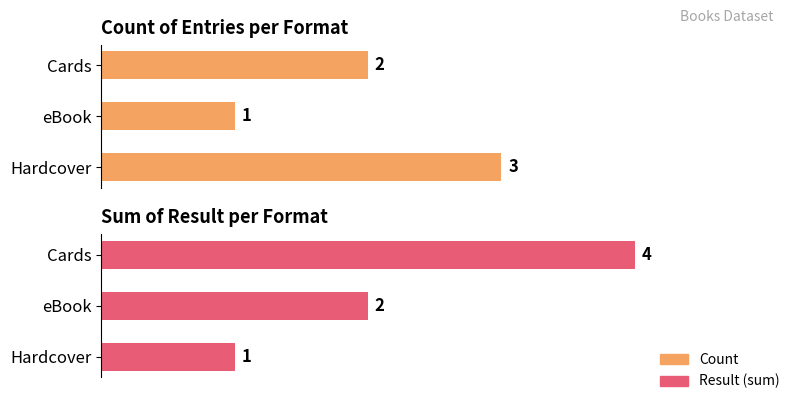

What is the minimum value shown in the chart?

1